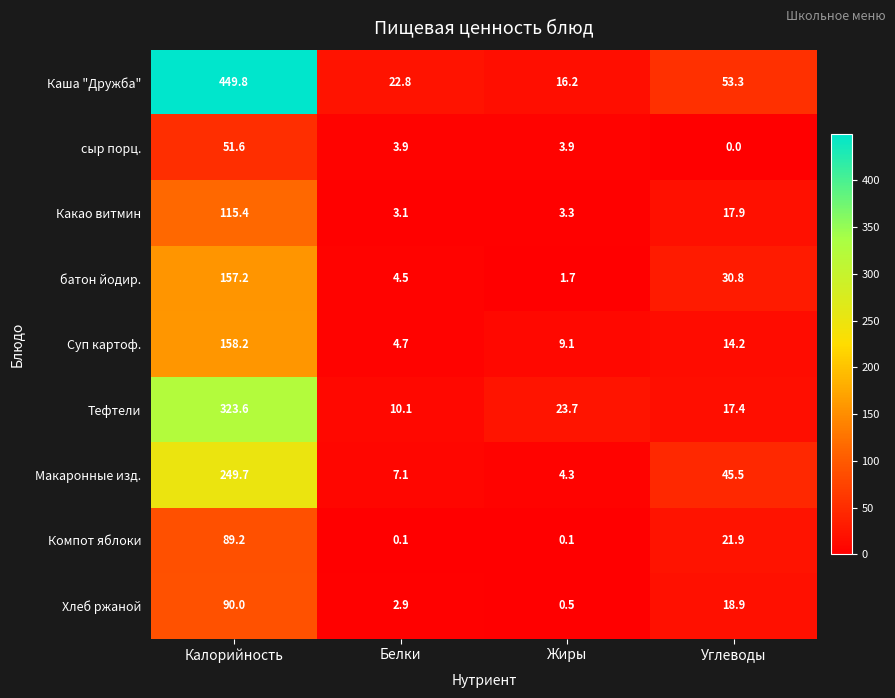

What is the sum of all Суп картоф. values?

186.2